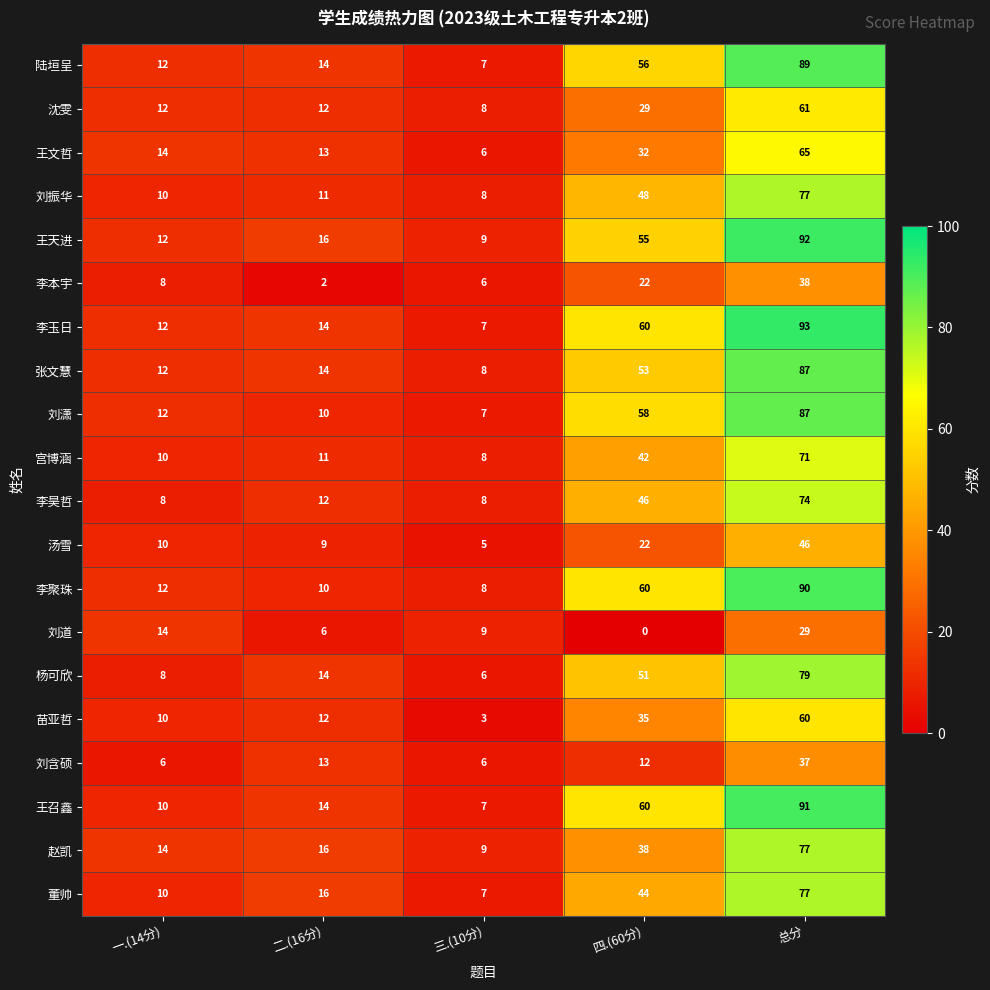

Which series has the largest range (max minus min)?

李玉日